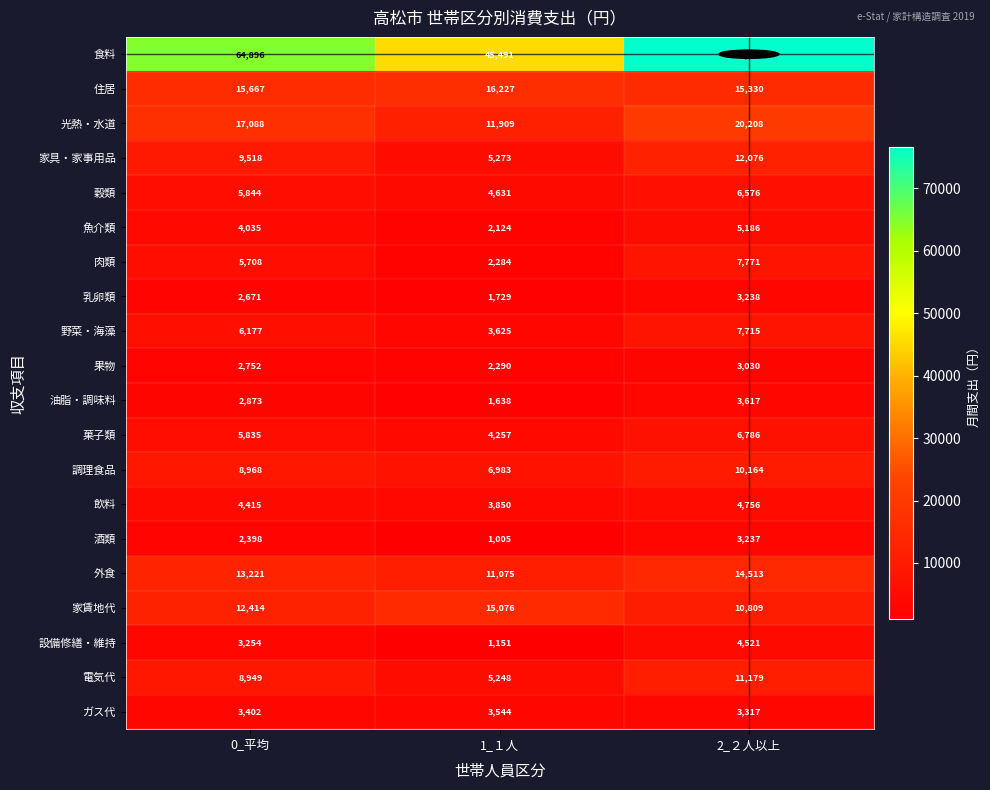

At how many categories does at least one series exceed 45862?

2